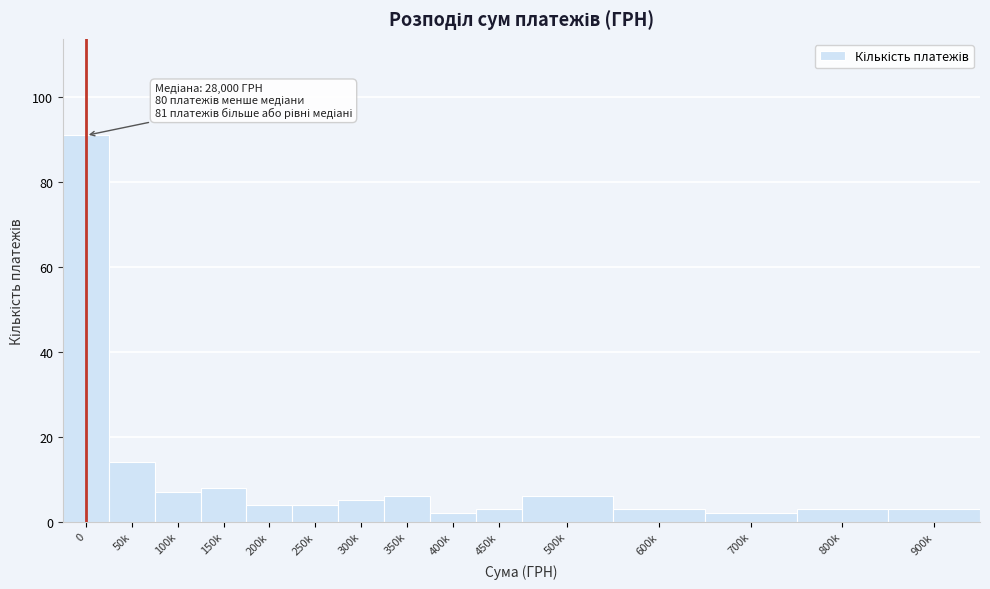

Reading right to left, list all the values displayed in this chart.

3	3	2	3	6	3	2	6	5	4	4	8	7	14	91